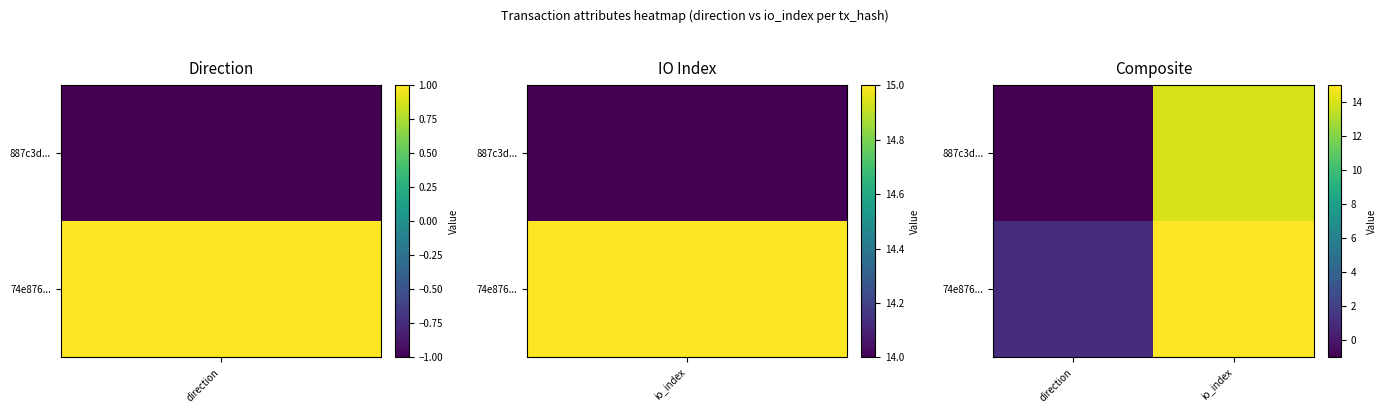

Which label corresponds to the smallest value in the chart?

direction